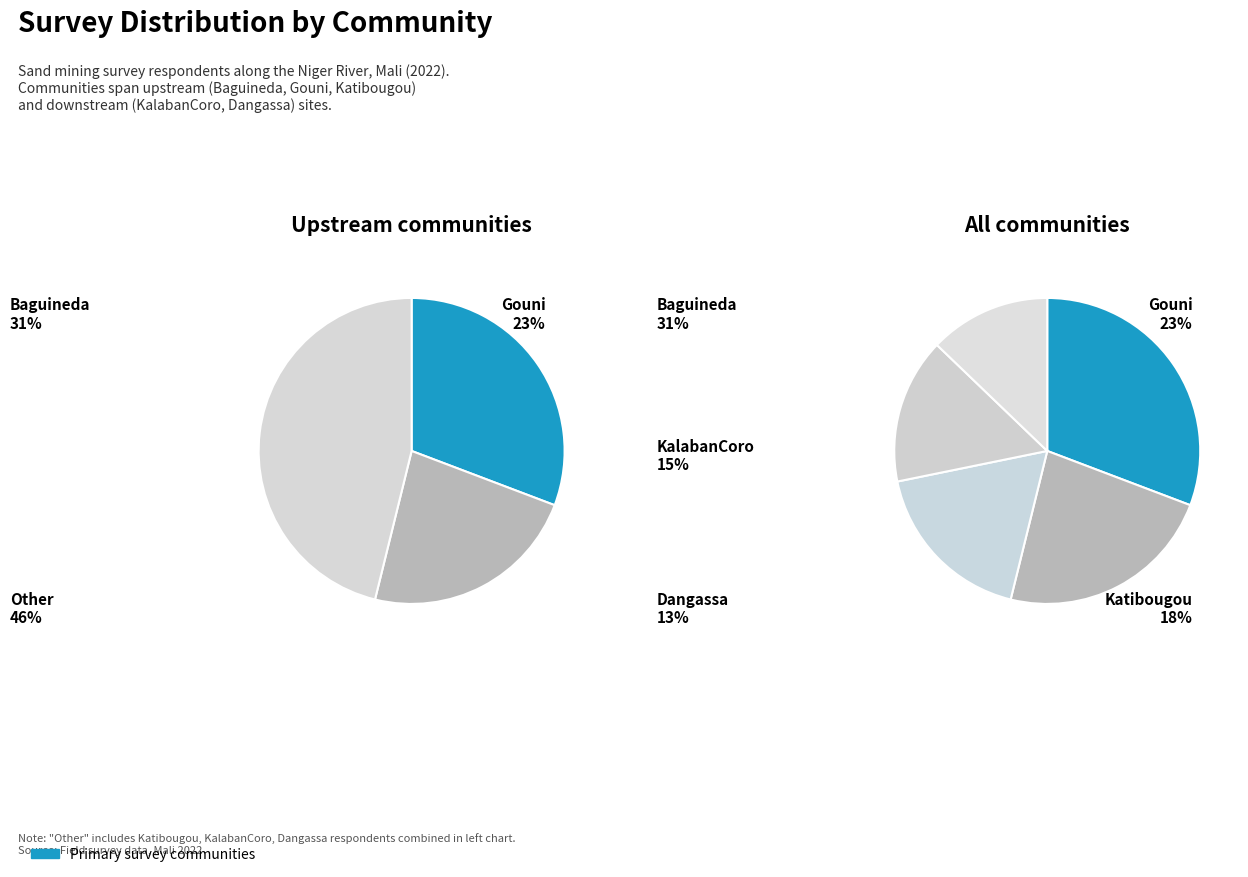

To the nearest percent, what percentage of the pie is Baguineda?

31%